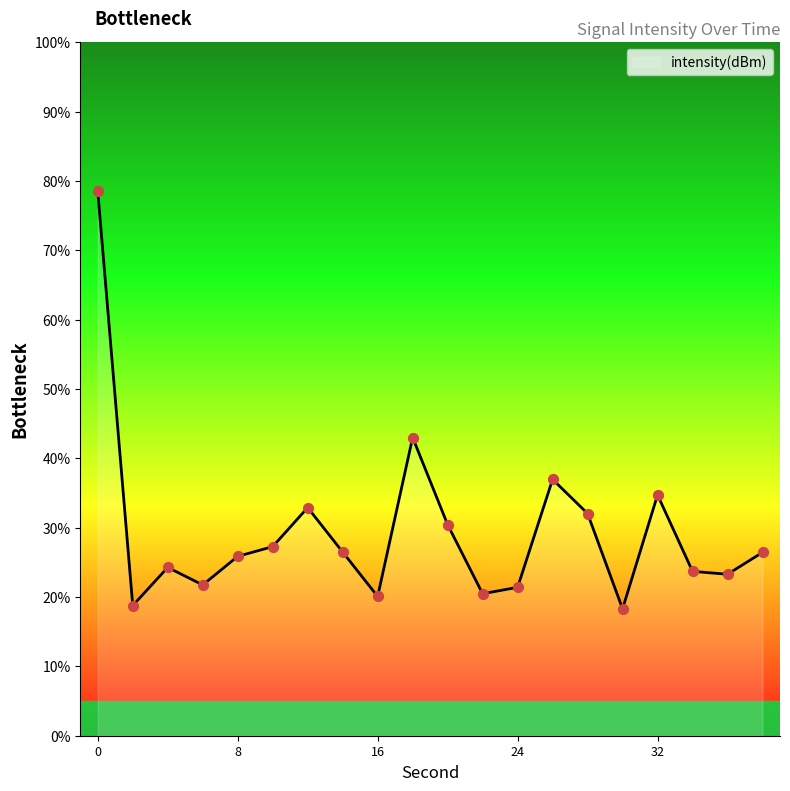

What is the greatest value displayed?

78.5